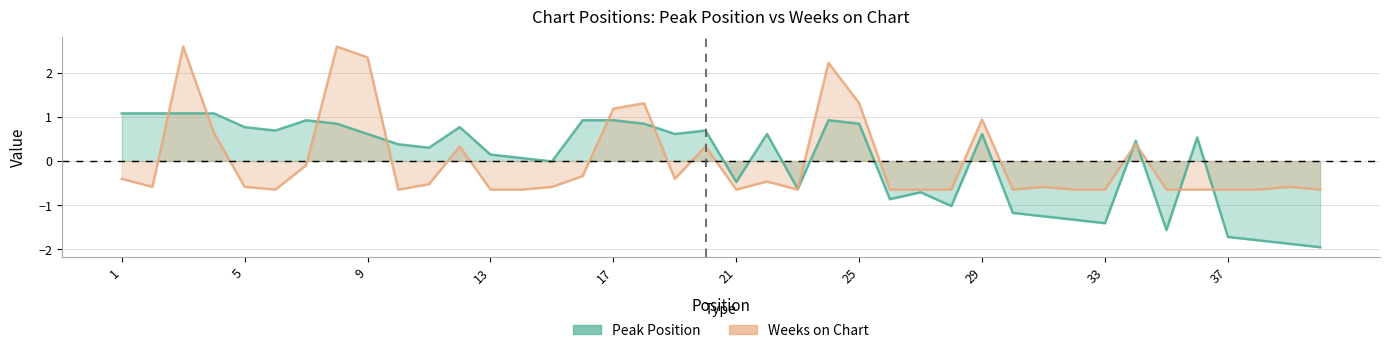

True or false: Weeks on Chart has a value of -0.1 at 7.

False